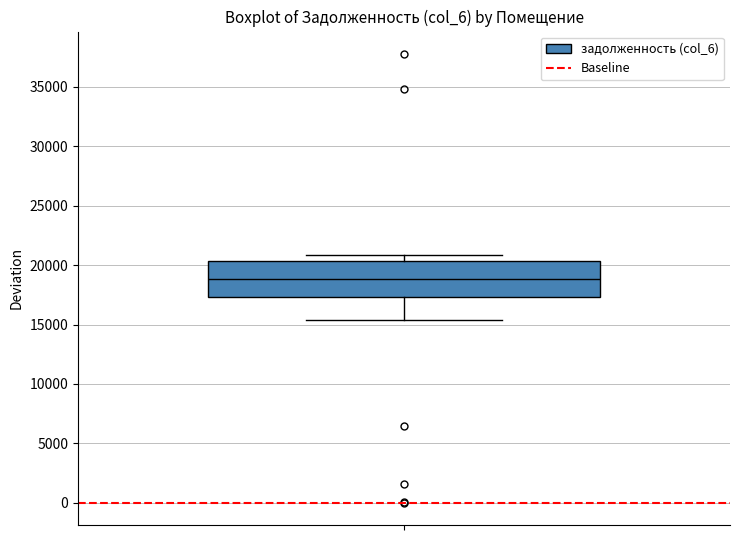

Where is the lower edge of the box on the y-axis? The values are not printed on the chart, so give them approximately, as read against the axis.

17500